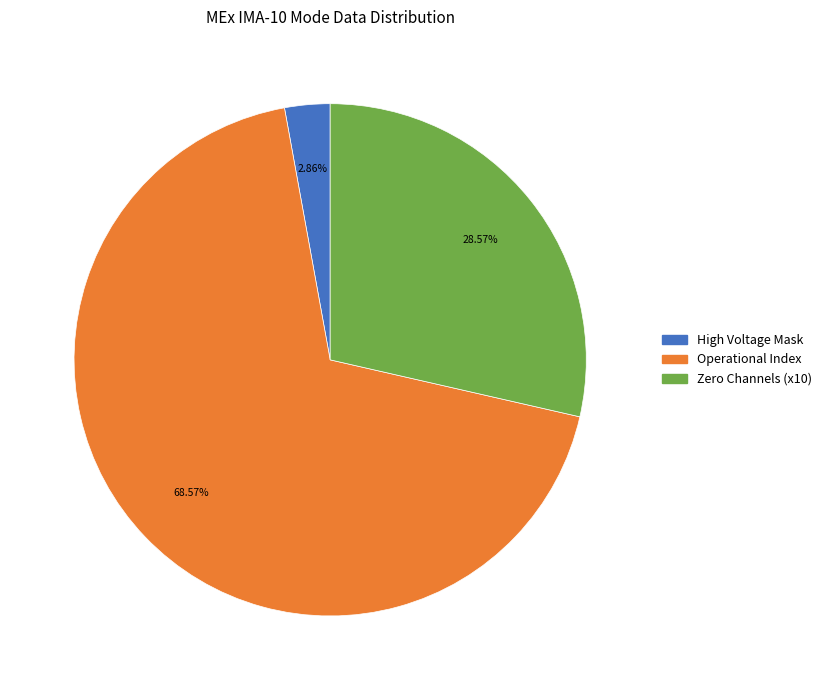

Which slice is the largest?

Operational Index